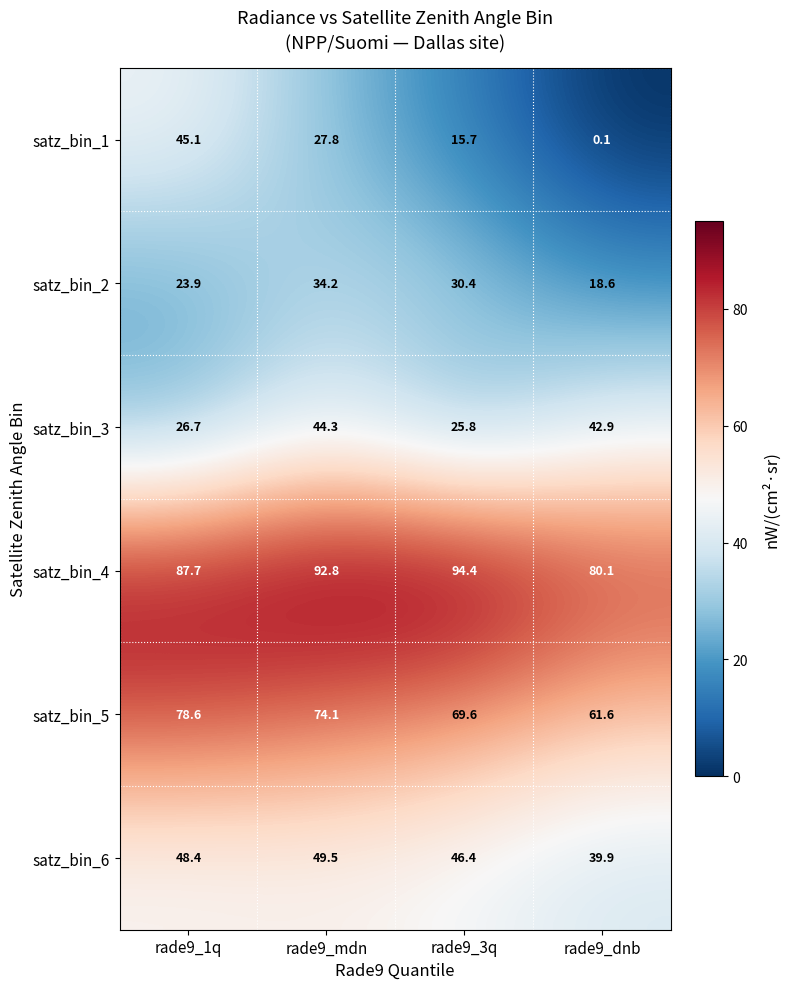

At which category is the sum across all series the highest?

rade9_mdn